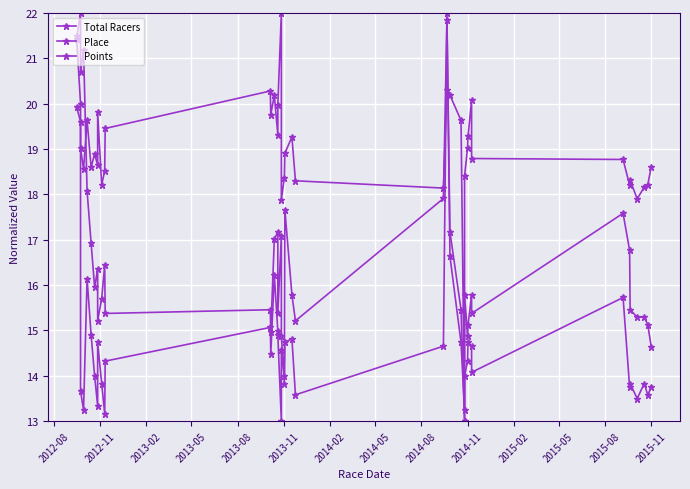

At how many categories does at least one series exceed 21?

5